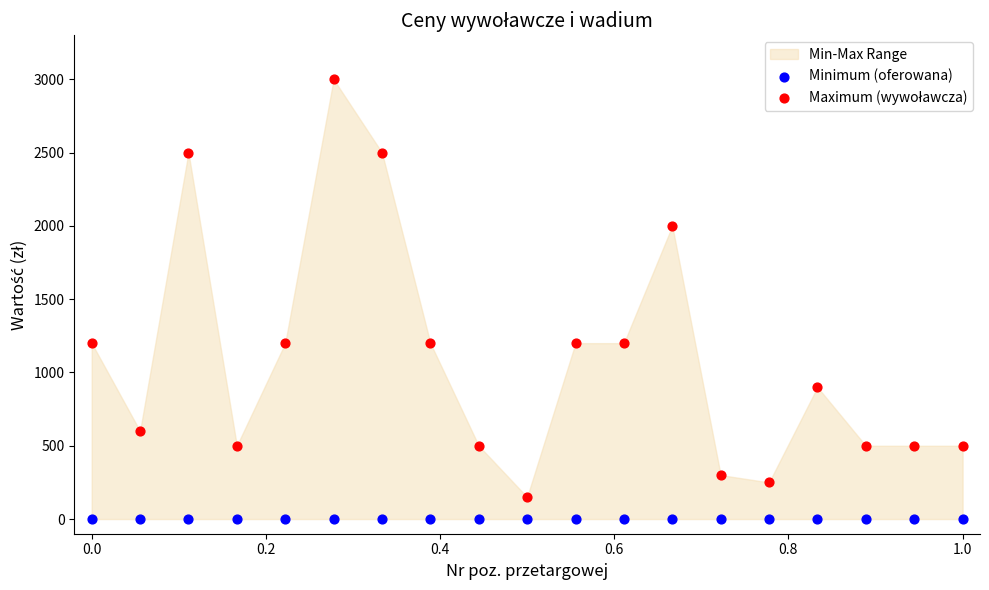

Which series contains the lowest Y value?

Minimum (oferowana)